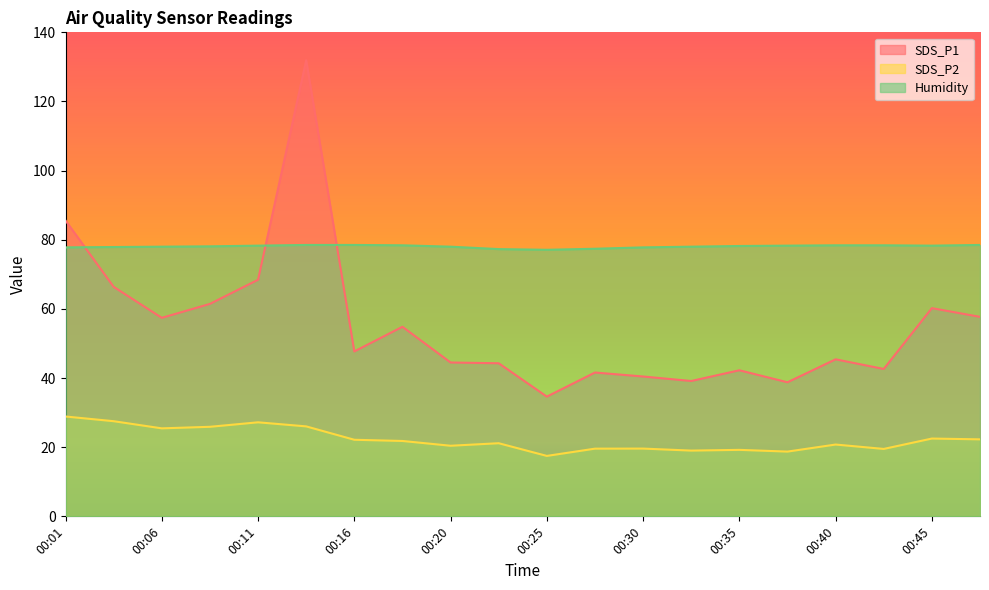

What is the sum of the Humidity values at 00:25 and 00:30?

154.9